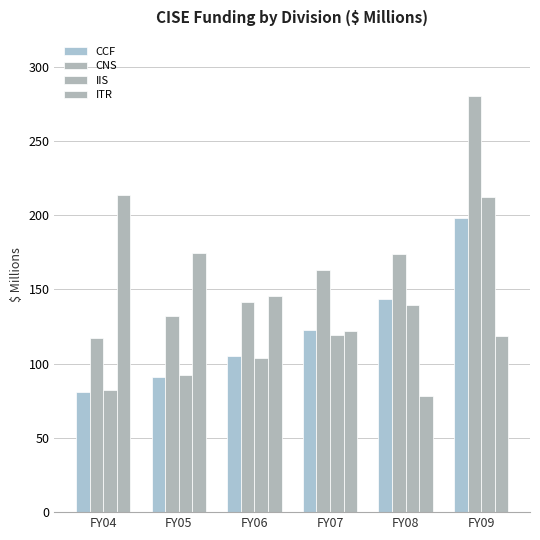

What is the value of the CCF bar at the 2nd from the left?

91.3